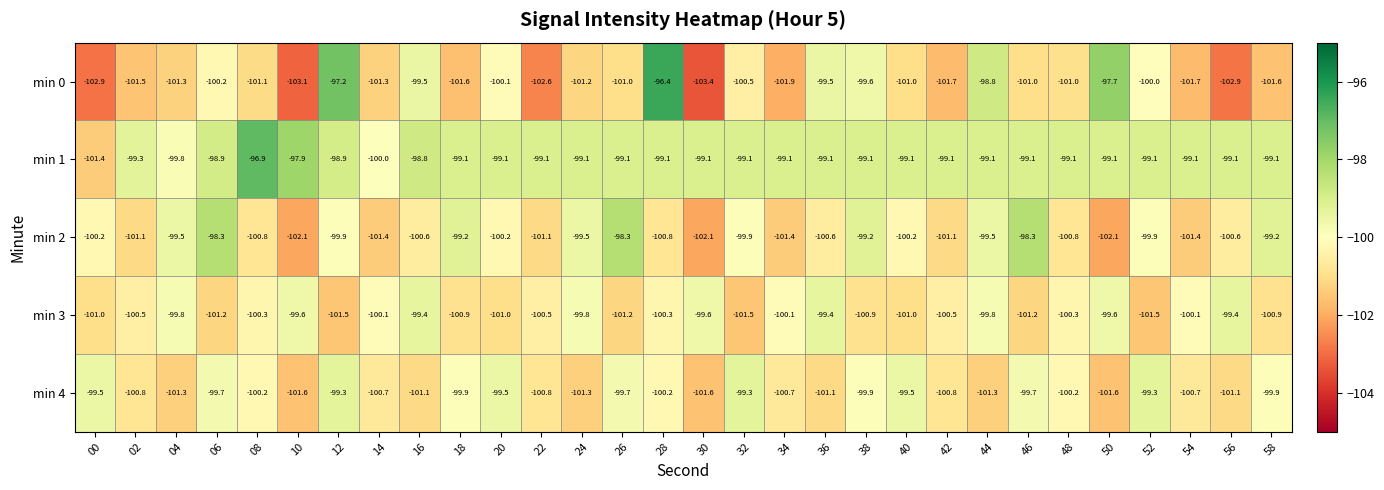

What is the difference between the highest and lowest values at 40?

1.9